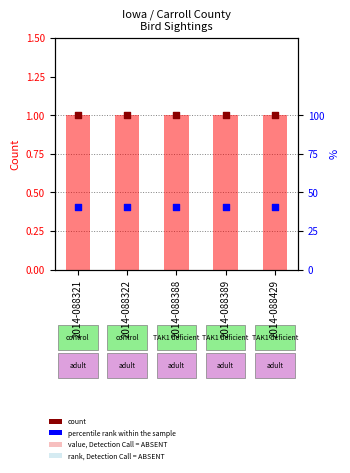

Which series has the largest total across all categories?

percentile rank within the sample